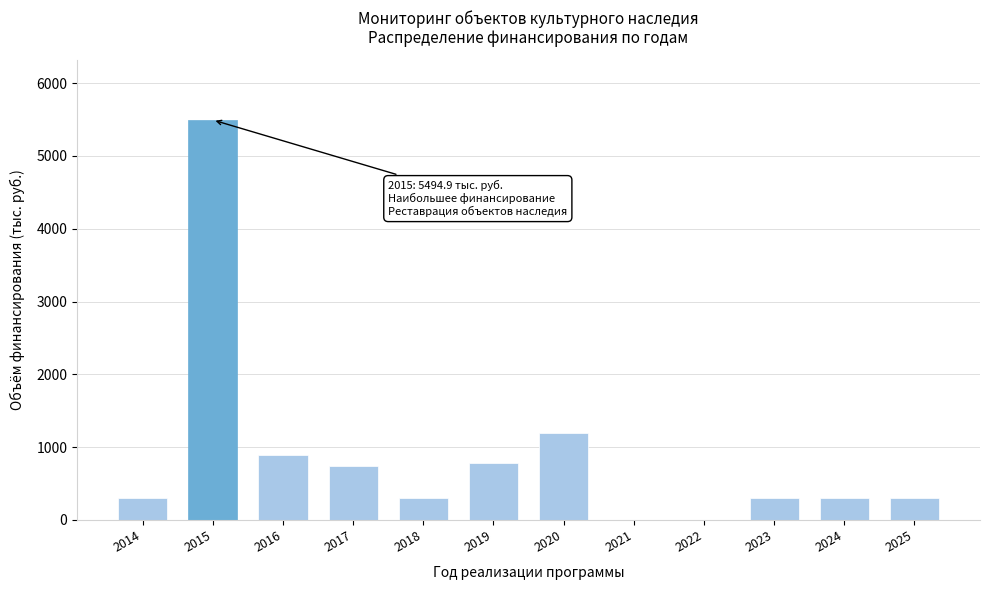

Reading left to right, list all the values displayed in this chart.

2014=300.0	2015=5494.9	2016=892.4	2017=742.5	2018=300.0	2019=785.5	2020=1198.6	2021=0.0	2022=0.0	2023=300.0	2024=300.0	2025=300.0